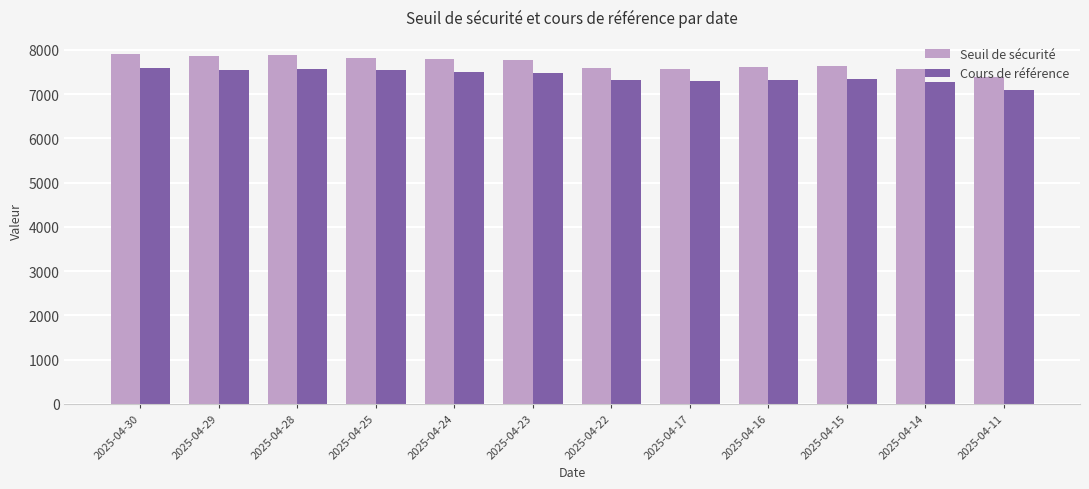

At which label does Cours de référence first exceed 7482?

2025-04-30